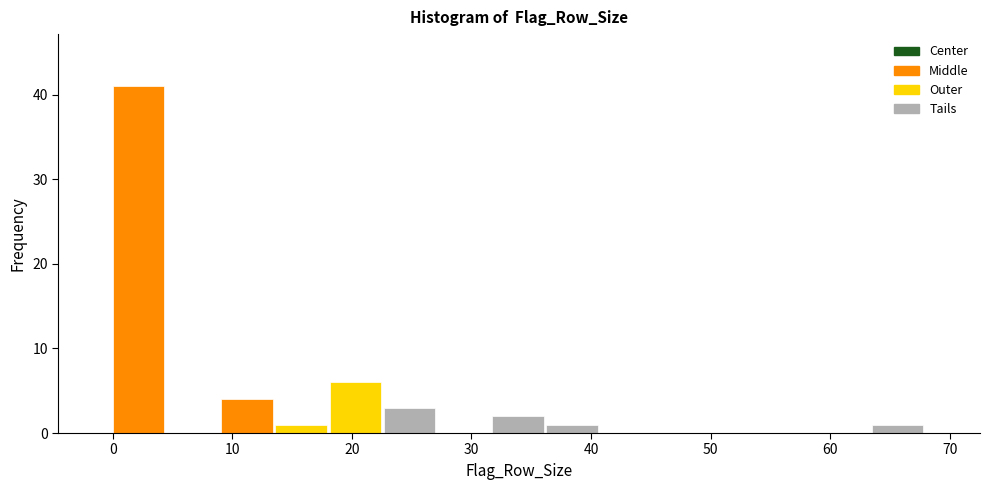

Over which range of the x-axis is the bar tallest?

0 to 5